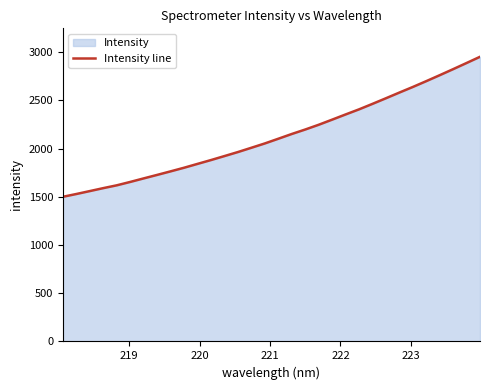

What is the value of the 30th point from the left?

2824.7